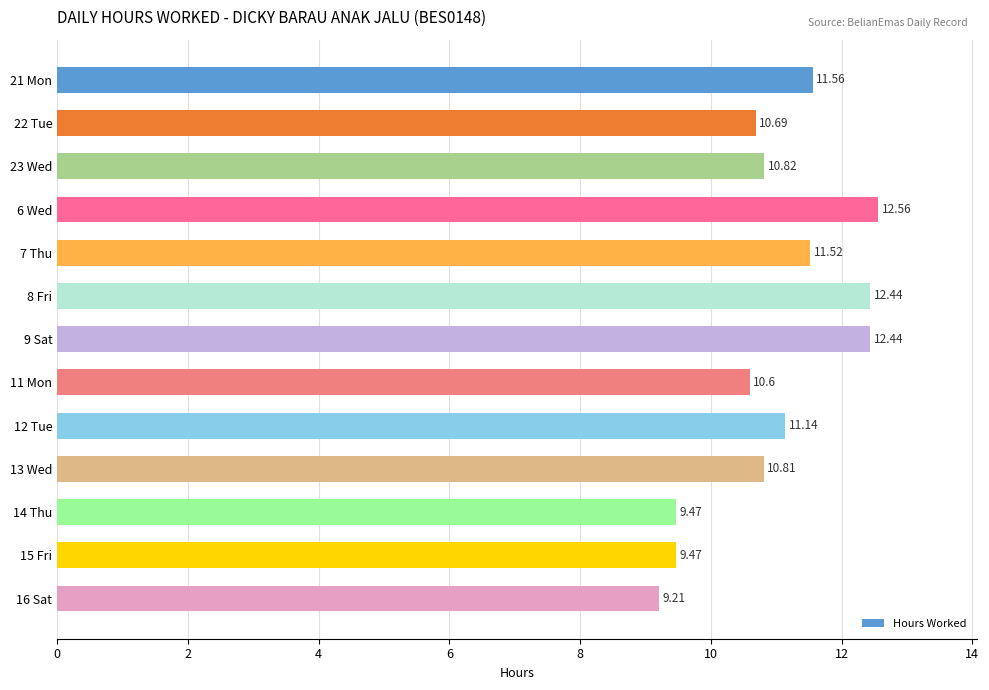

Approximately how many times larger is the value at 21 Mon compared to 23 Wed?

1.1